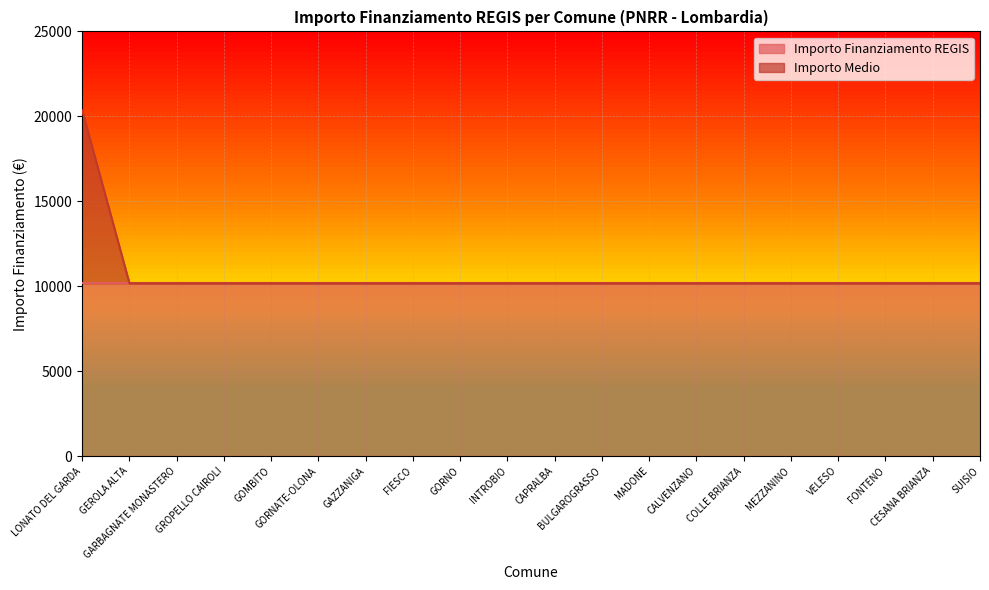

List the labels in order of value, largest first.

LONATO DEL GARDA, GEROLA ALTA, GARBAGNATE MONASTERO, GROPELLO CAIROLI, GOMBITO, GORNATE-OLONA, GAZZANIGA, FIESCO, GORNO, INTROBIO, CAPRALBA, BULGAROGRASSO, MADONE, CALVENZANO, COLLE BRIANZA, MEZZANINO, VELESO, FONTENO, CESANA BRIANZA, SUISIO